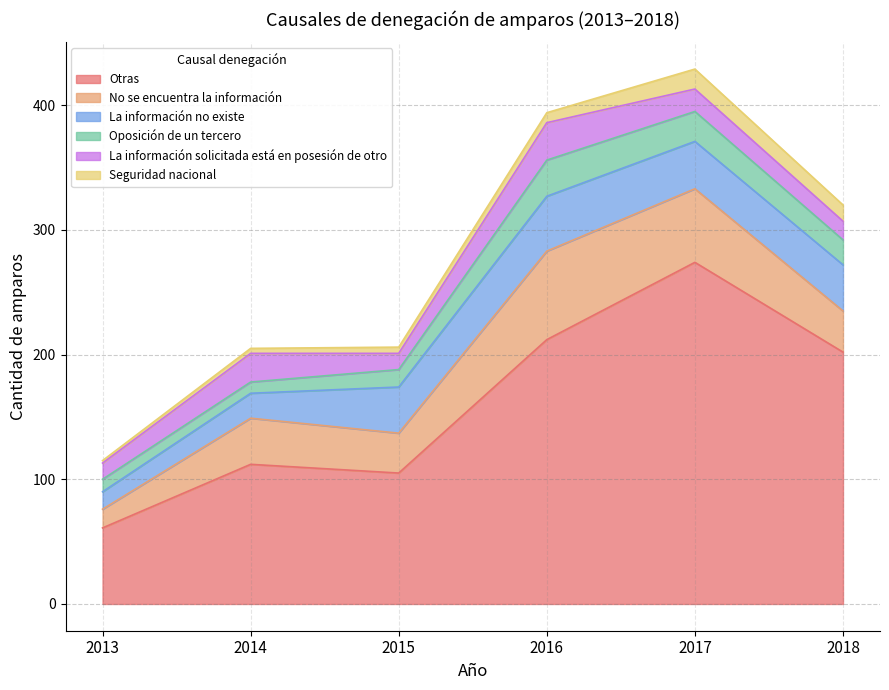

Where does the Oposición de un tercero series first go above 20?

2016